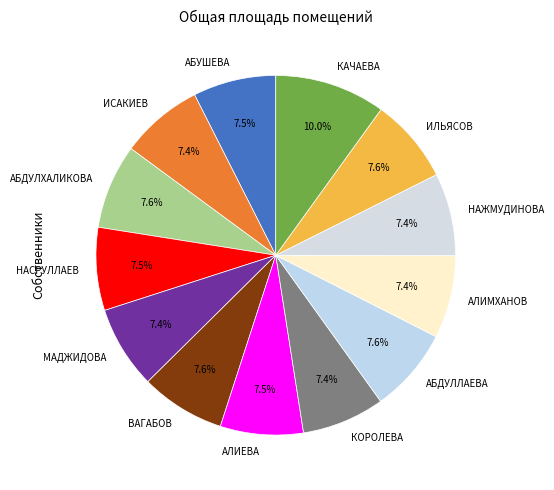

What percentage is the ИСАКИЕВ slice, to the nearest percent?

7%